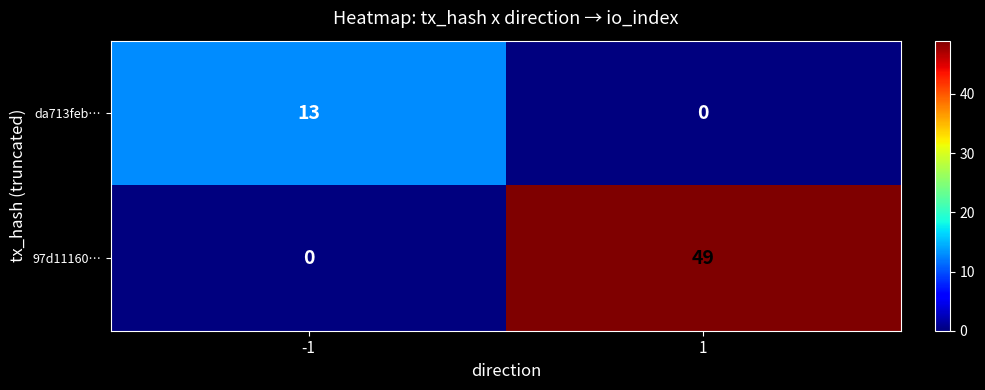

At which category is the sum across all series the highest?

1